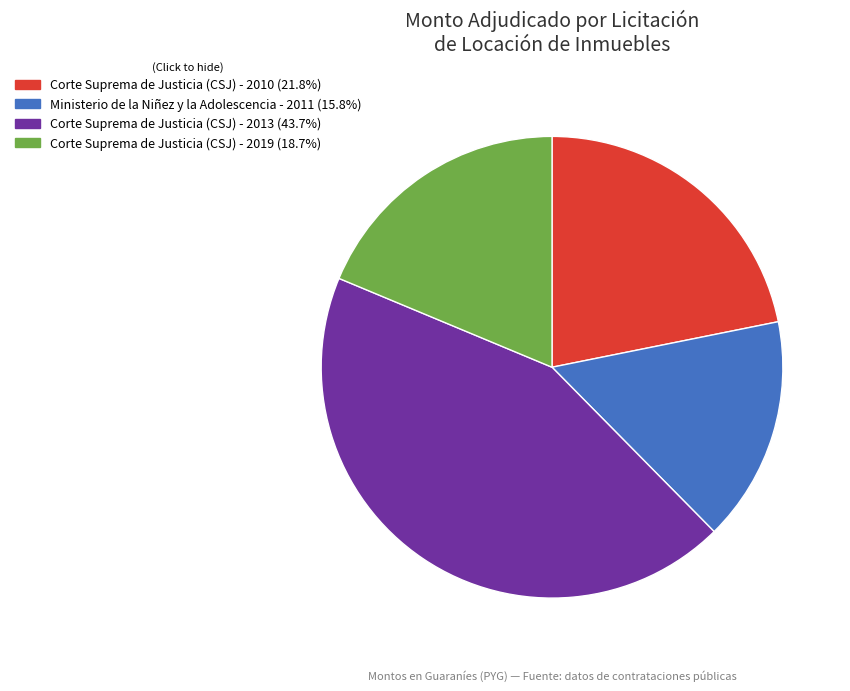

The Corte Suprema de Justicia (CSJ) - 2019 slice represents 19% of the pie. True or false?

True